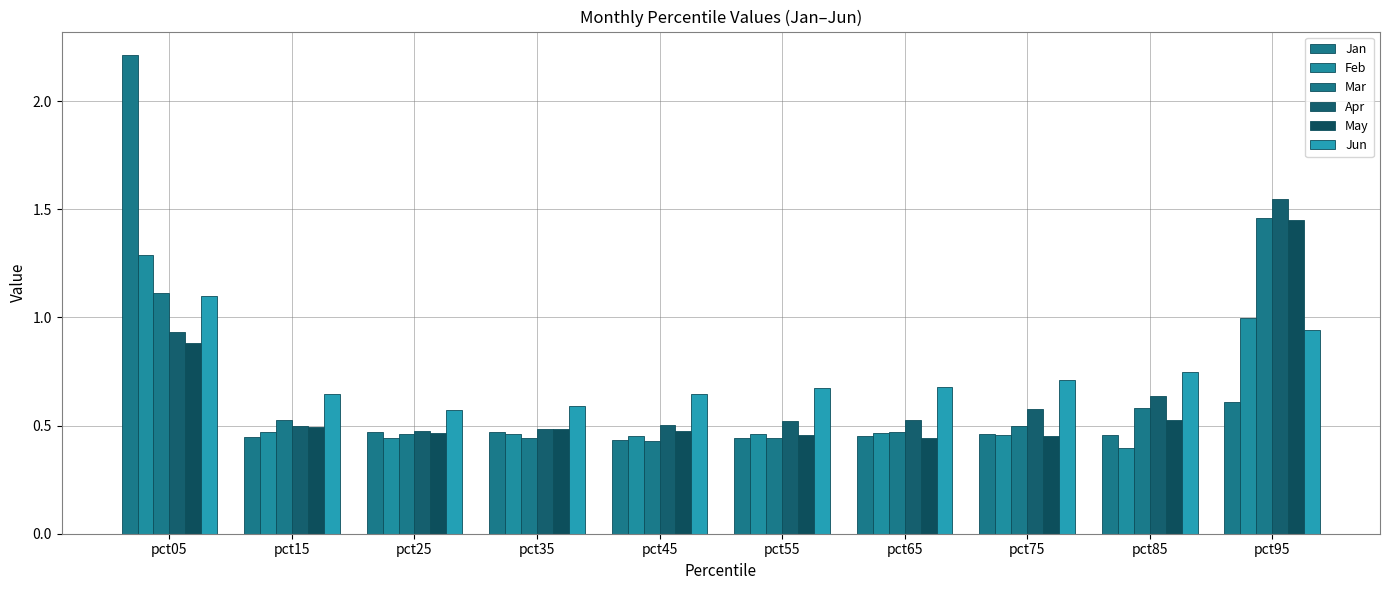

Count the number of categories in the chart.

10